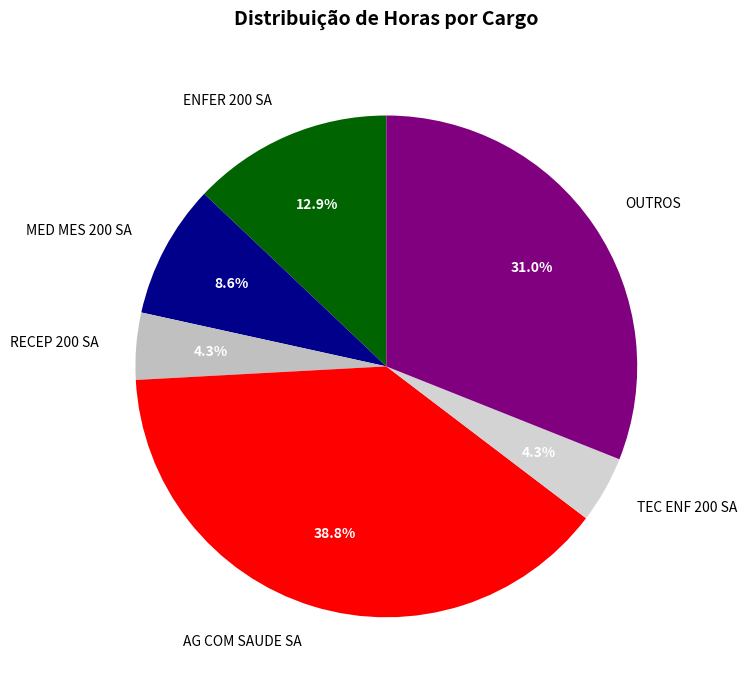

Is the sum of TEC ENF 200 SA and MED MES 200 SA greater than half?

No